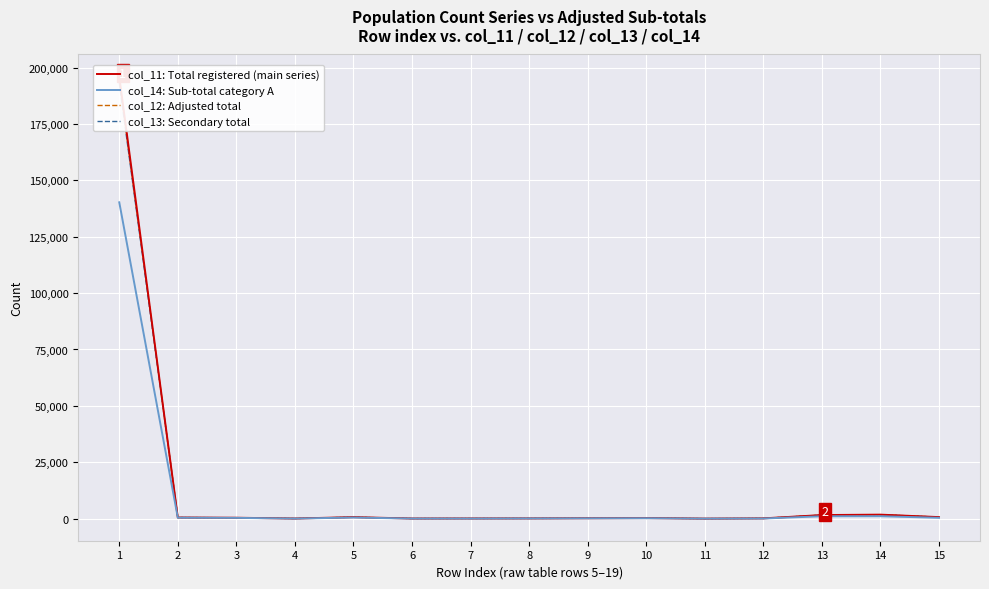

Where is col_13: Secondary total nearest to the value 96572?

14